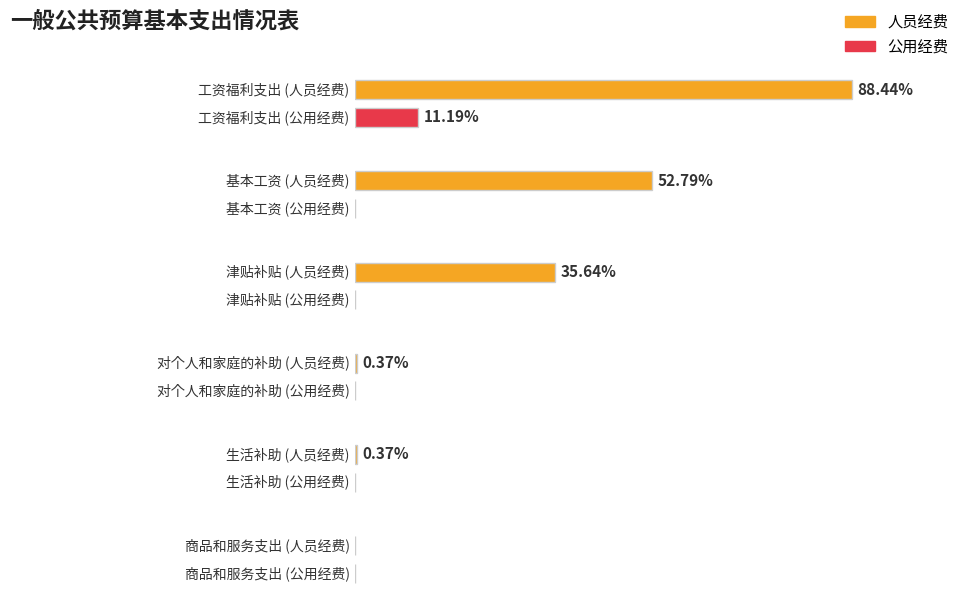

How many values in the 人员经费 series are below 330882?

3